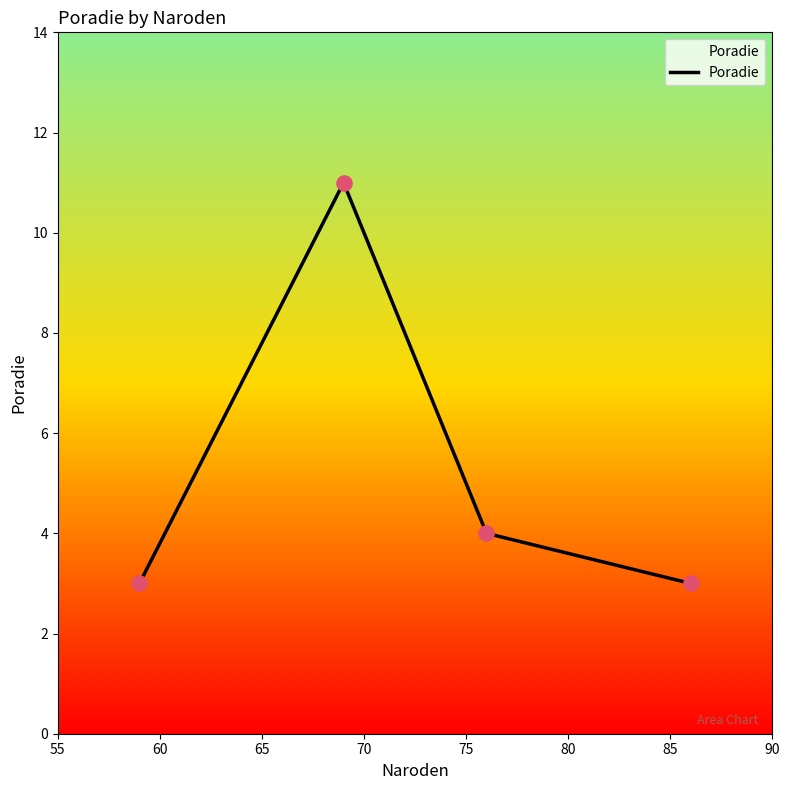

True or false: the data has more than 1 interior local peaks.

False